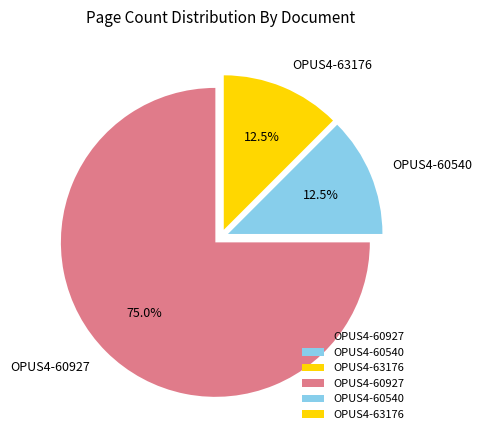

Between OPUS4-63176 and OPUS4-60927, which is larger?

OPUS4-60927